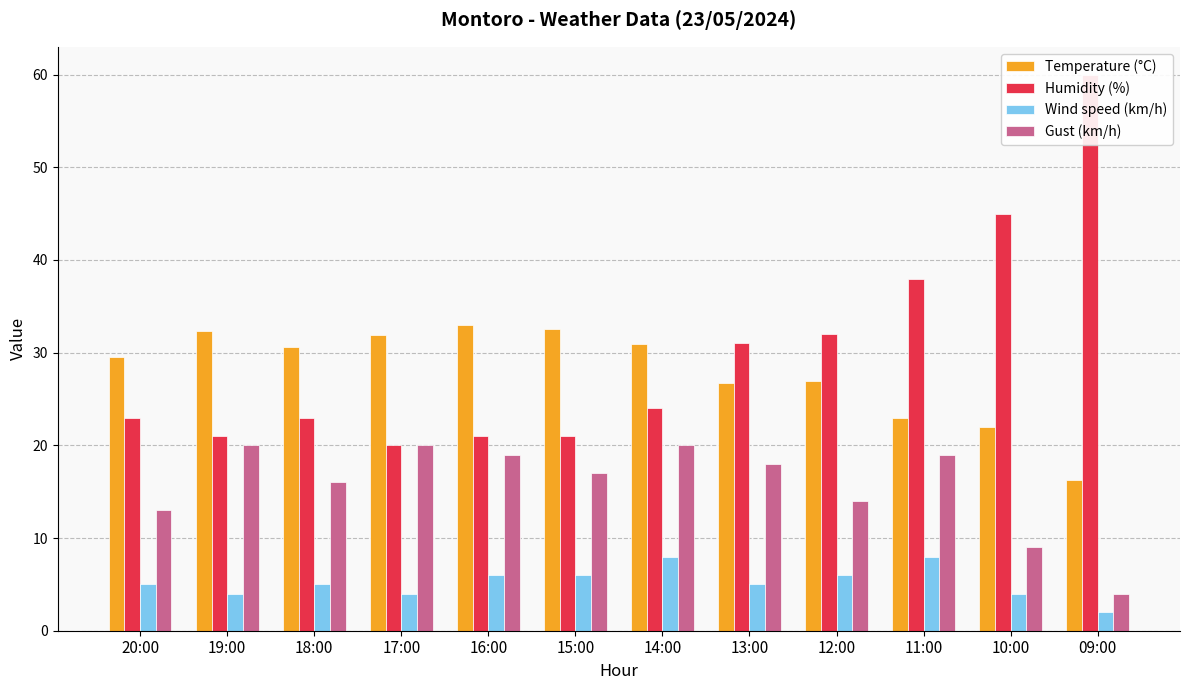

What is the difference between the maximum and second lowest values in the Temperature (°C) series?

11.0